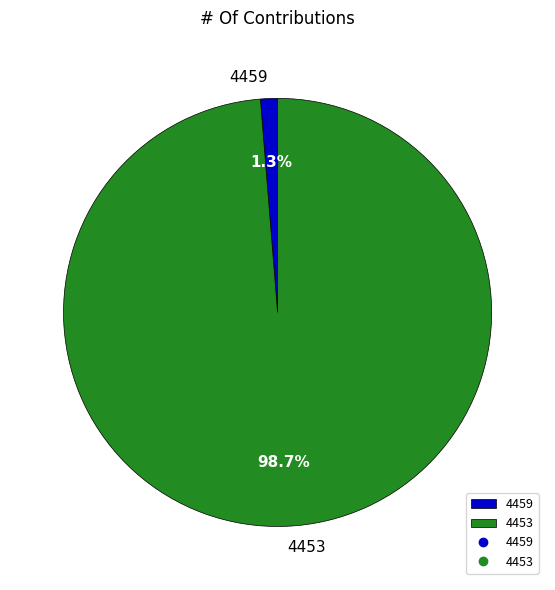

Does 4453 represent more than half of the total?

Yes